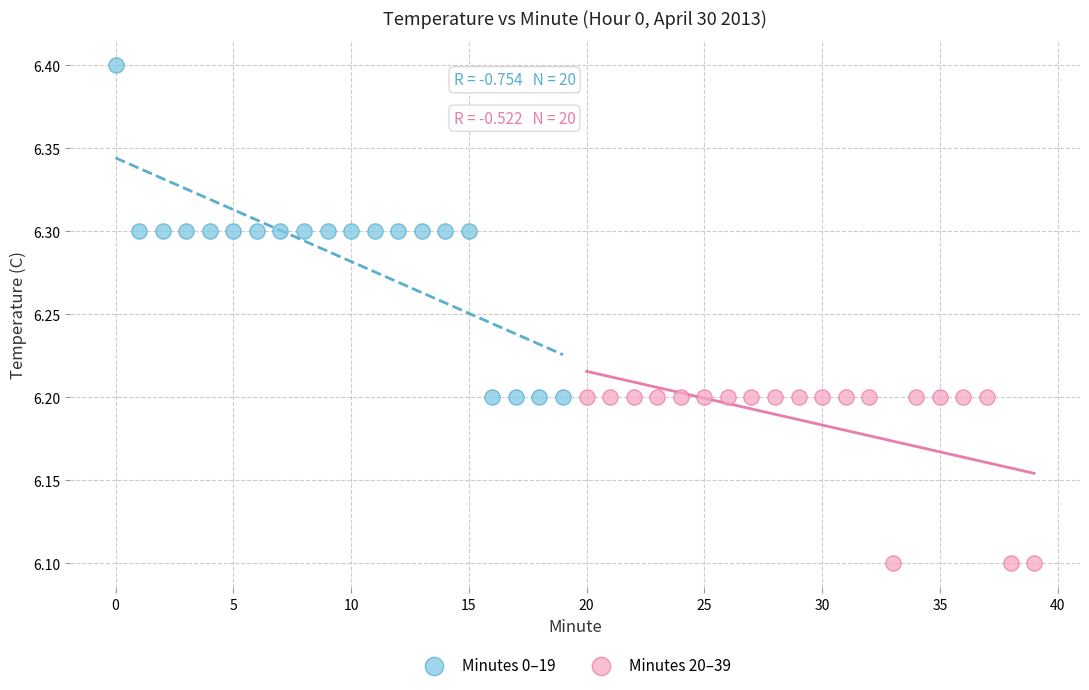

Which series has the widest spread of Y values?

Minutes 0–19